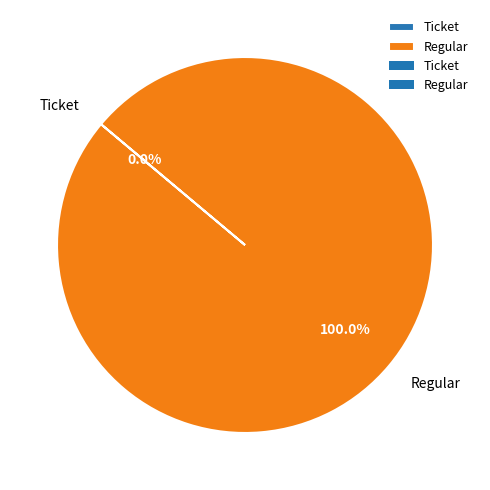

Is it true that Ticket is 0% of the pie?

True